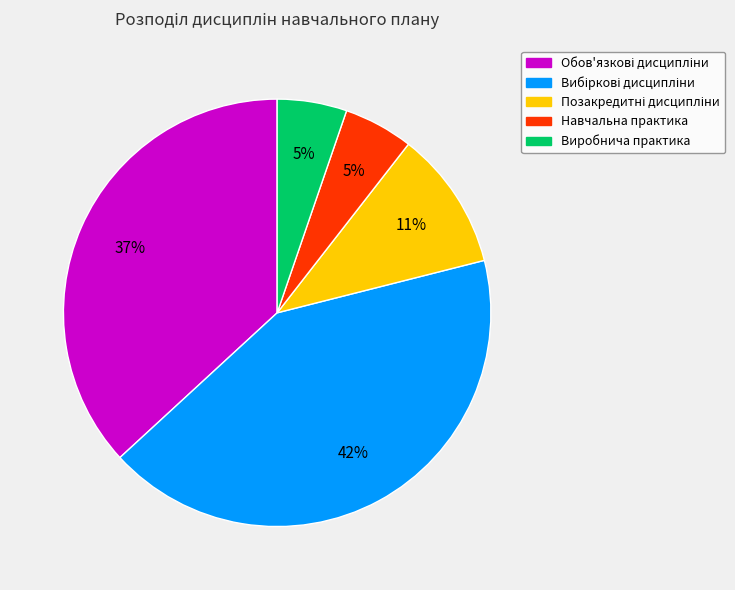

Does Навчальна практика represent more than half of the total?

No